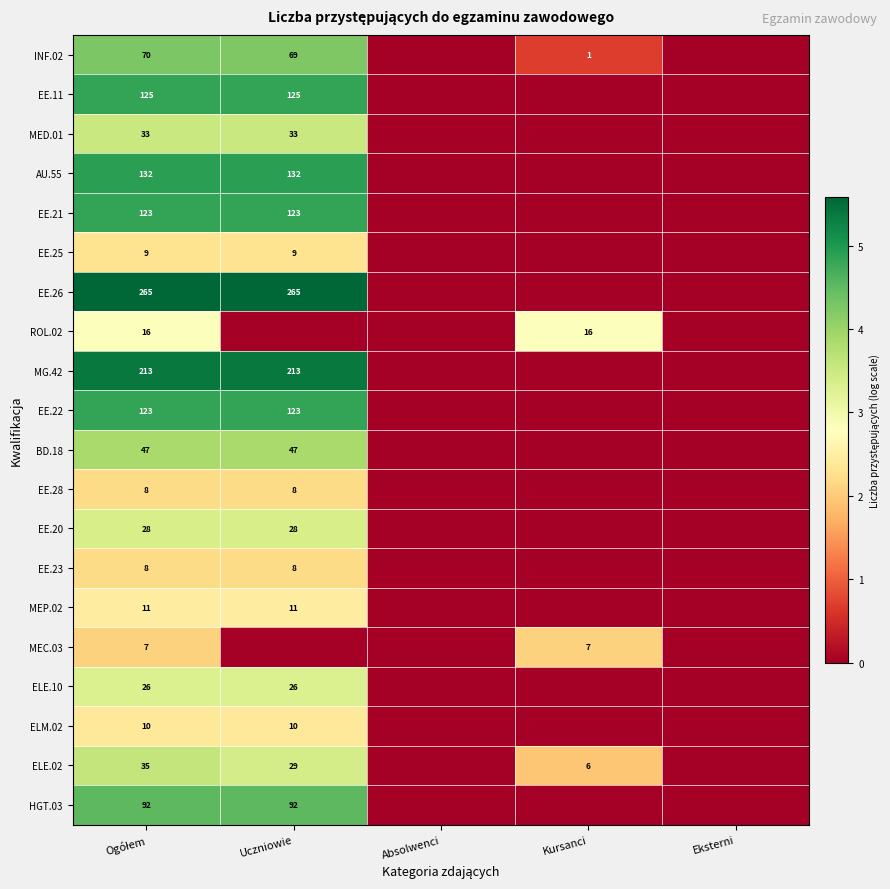

The BD.18 series shows 67 at Uczniowie. True or false?

False